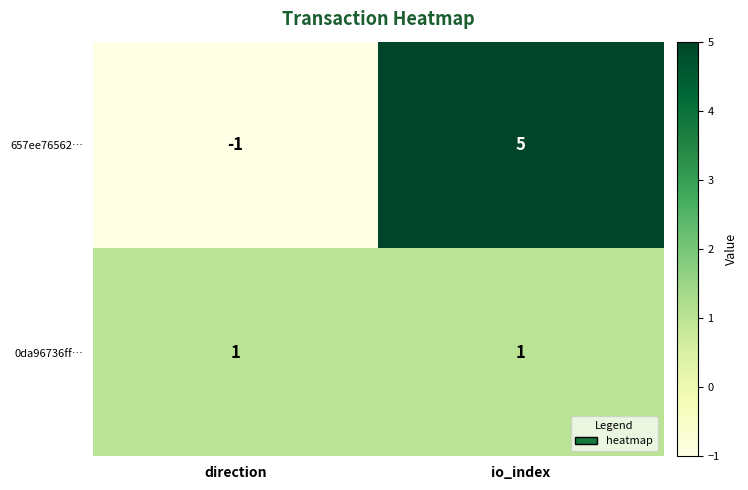

Count the number of data series in this chart.

2